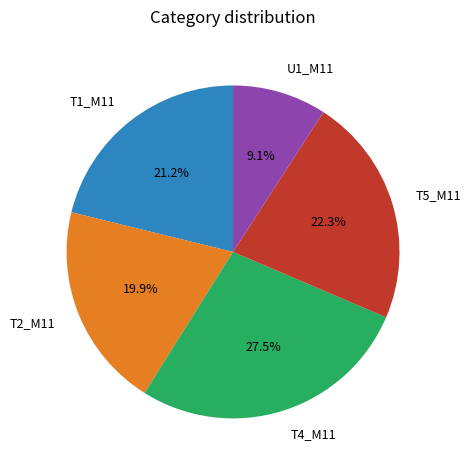

Rank the categories by value from lowest to highest.

U1_M11, T2_M11, T1_M11, T5_M11, T4_M11